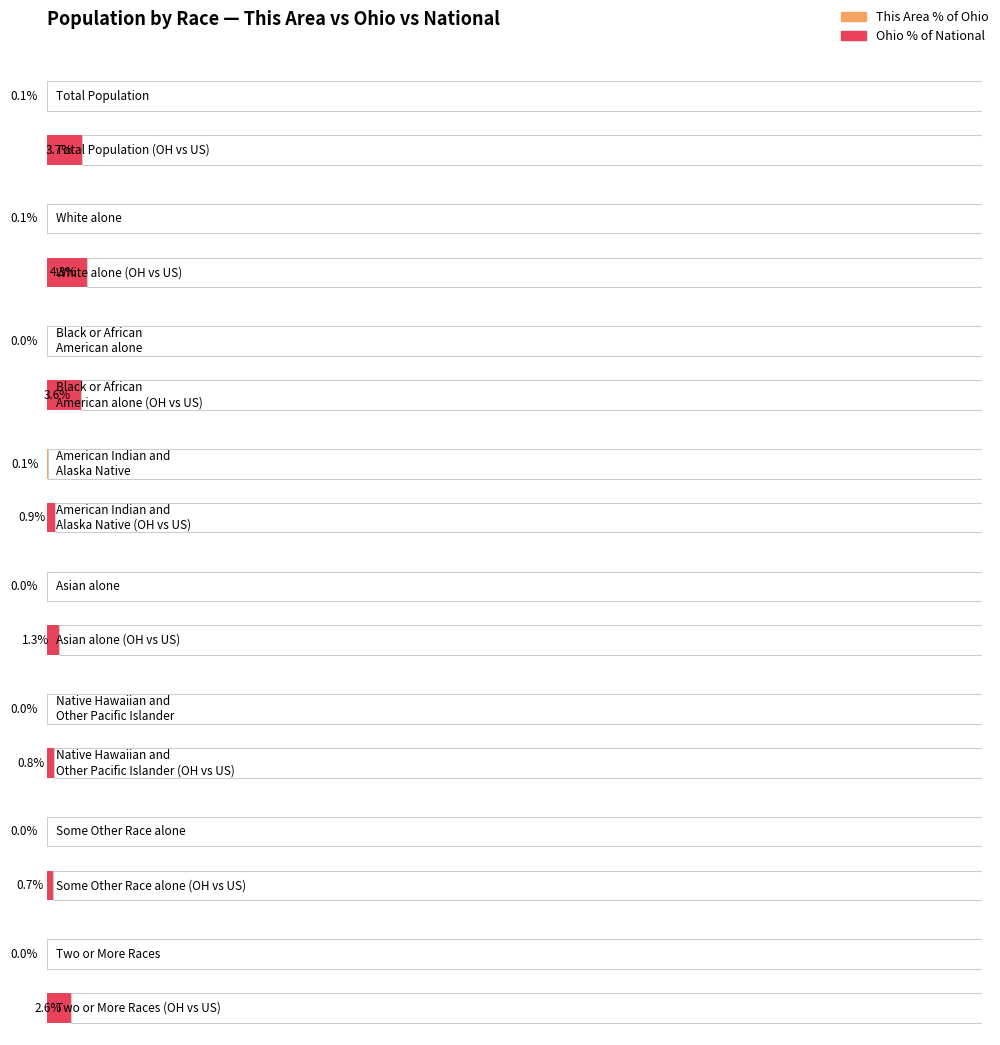

Is the value of This Area at Total Population greater than the value of National at American Indian and
Alaska Native?

No